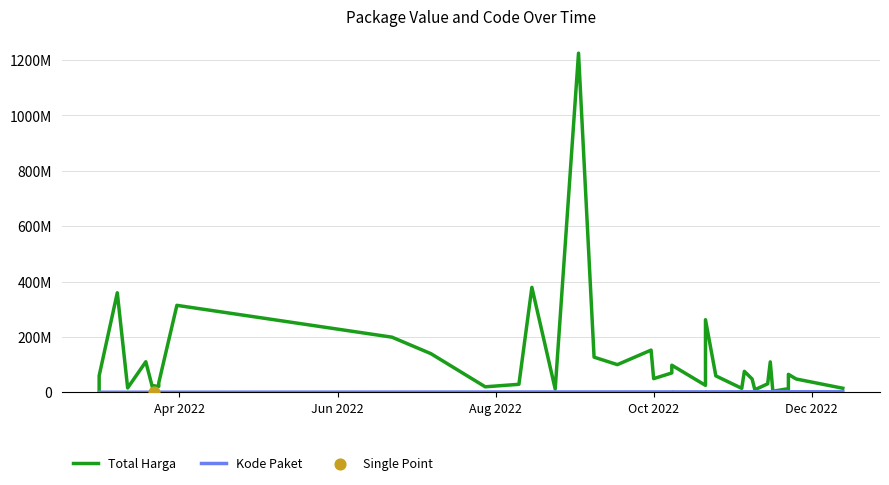

Which series contains the highest Y value?

Total Harga